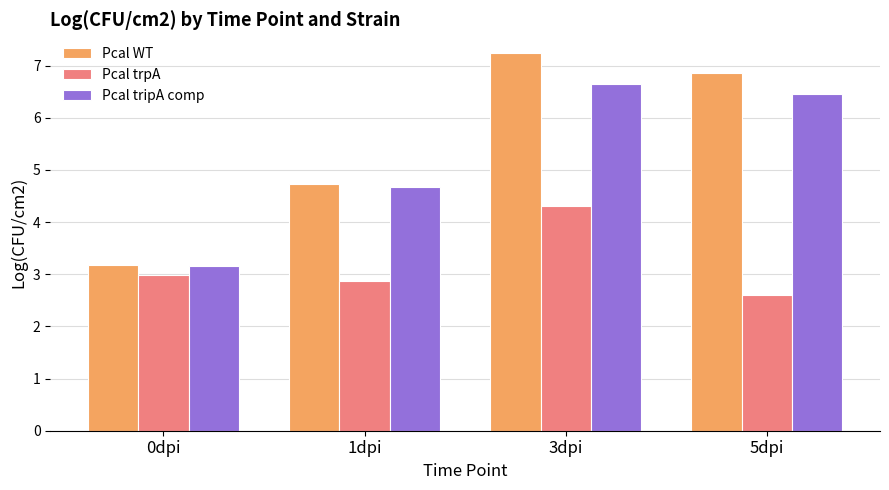

Reading right to left, what are all the values shown in this chart?

Pcal WT: 5dpi=6.9	3dpi=7.2	1dpi=4.7	0dpi=3.2
Pcal trpA: 5dpi=2.6	3dpi=4.3	1dpi=2.9	0dpi=3.0
Pcal tripA comp: 5dpi=6.5	3dpi=6.6	1dpi=4.7	0dpi=3.2